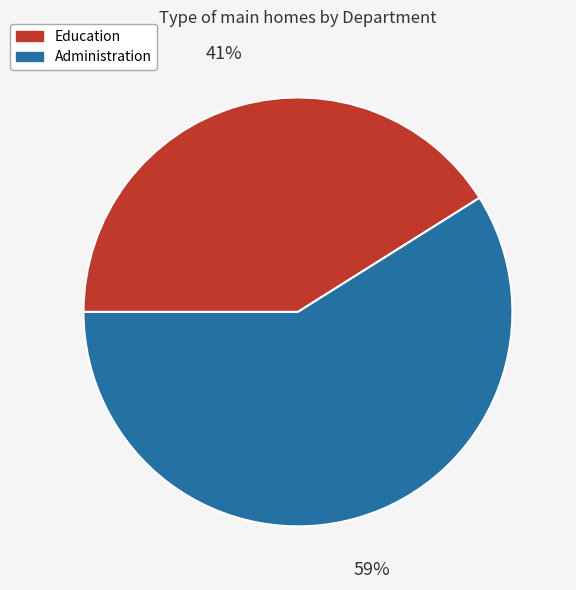

To the nearest percent, what is the difference between the largest and smallest slice percentages?

18%